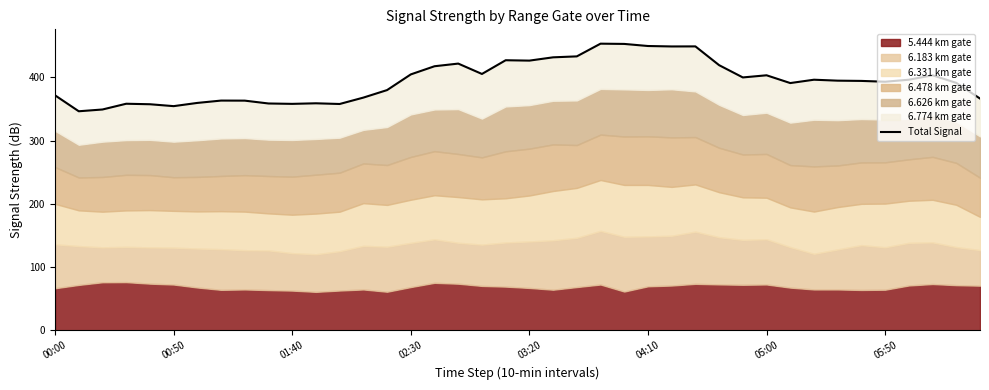

At which category does the chart reach its peak across all series?

23